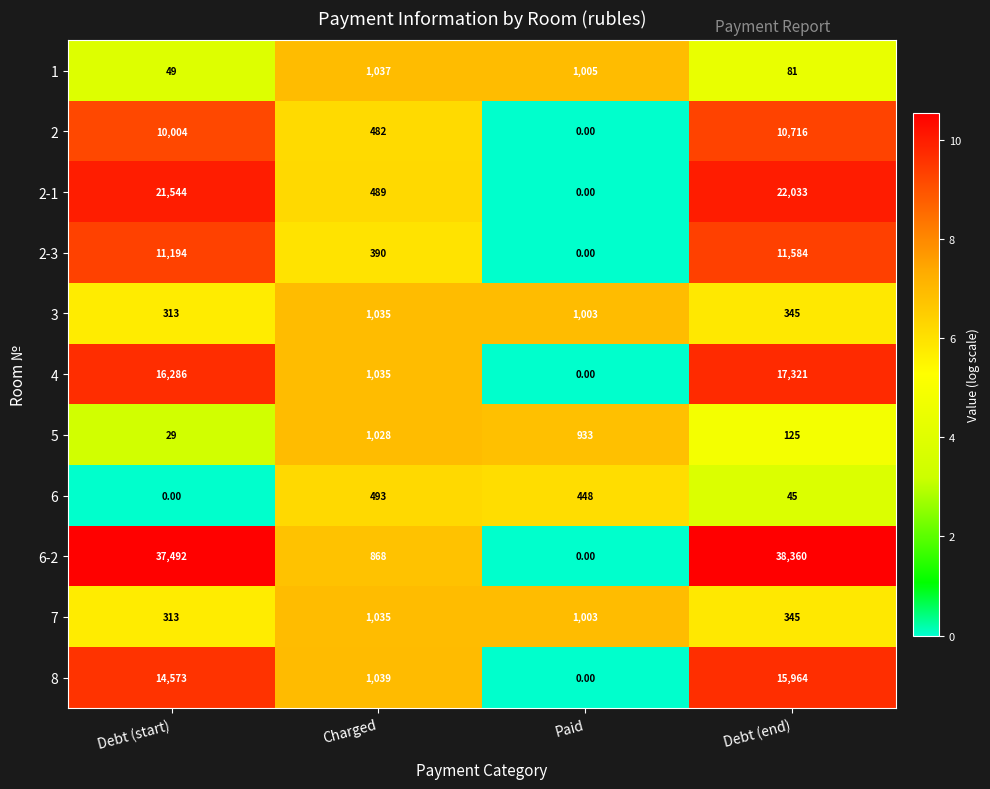

At which label is 4 closest to 8660?

Charged